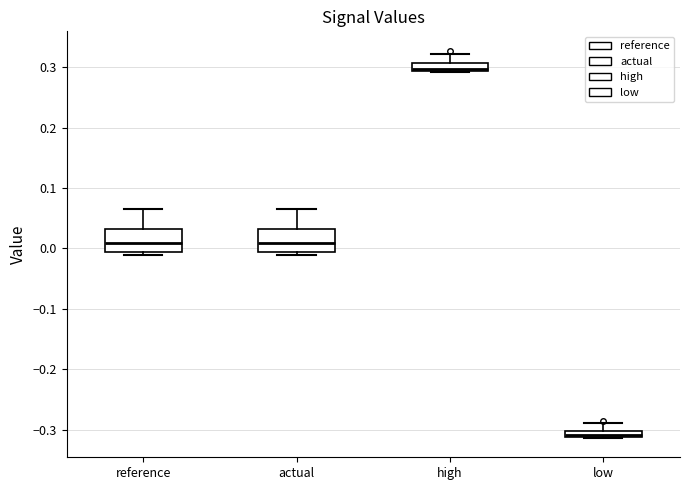

Which box's median line is the highest?

high